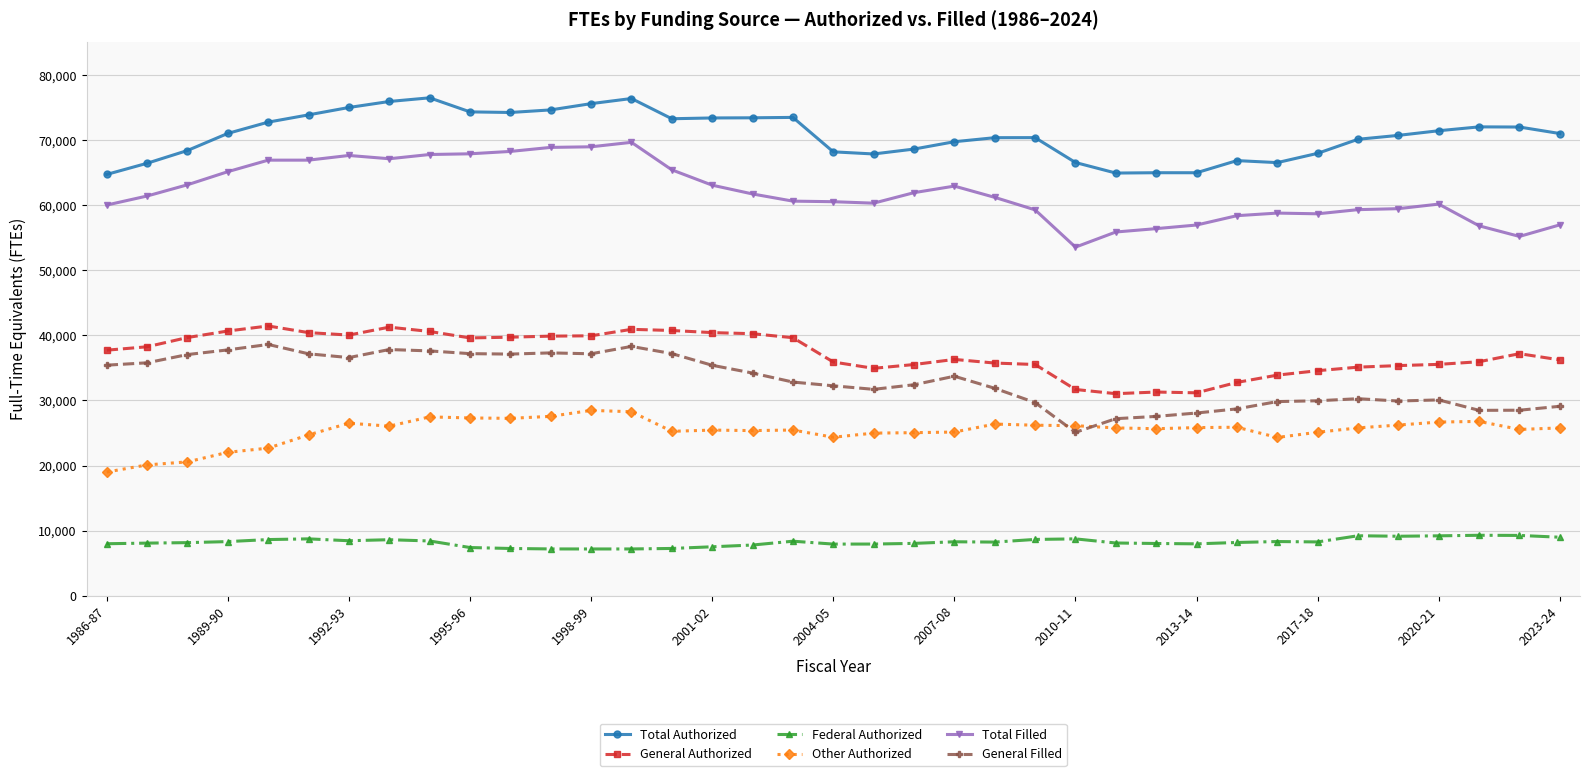

What is the minimum value shown in the chart?

7187.4